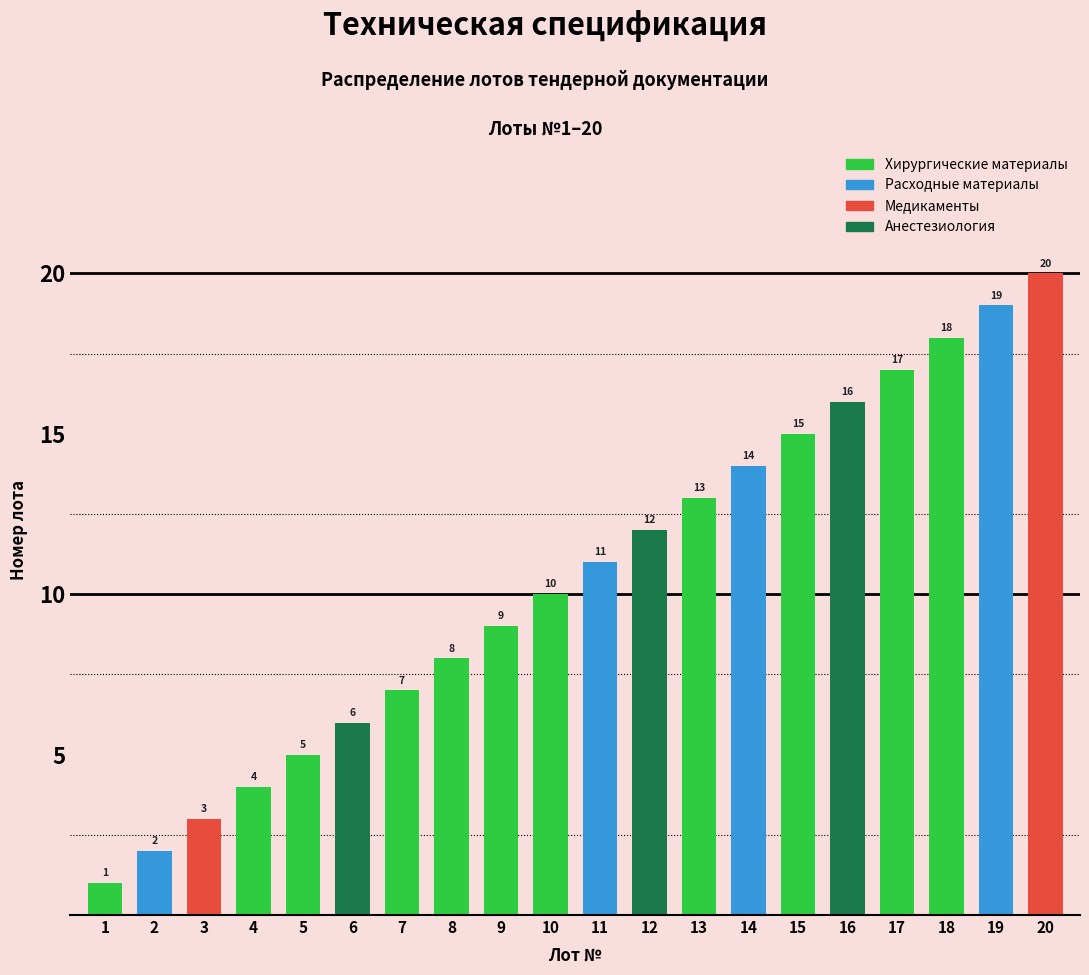

What is the difference between the maximum and minimum values?

19